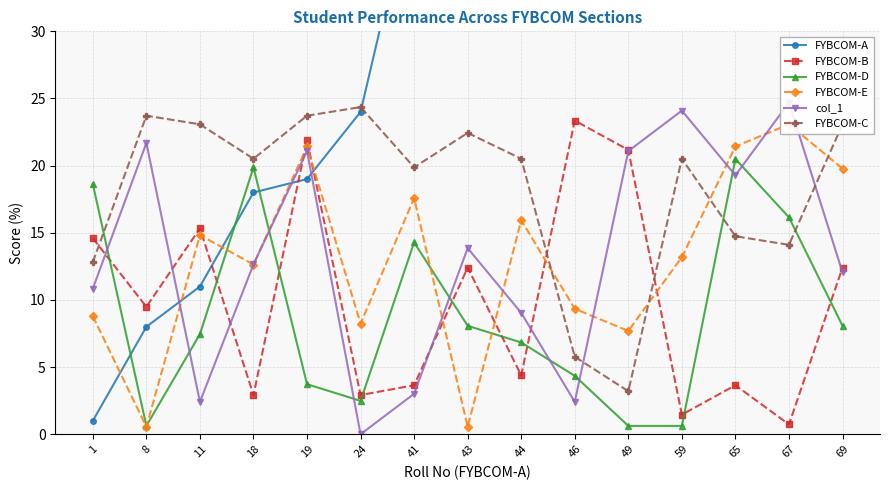

Which series has the largest range (max minus min)?

FYBCOM-A